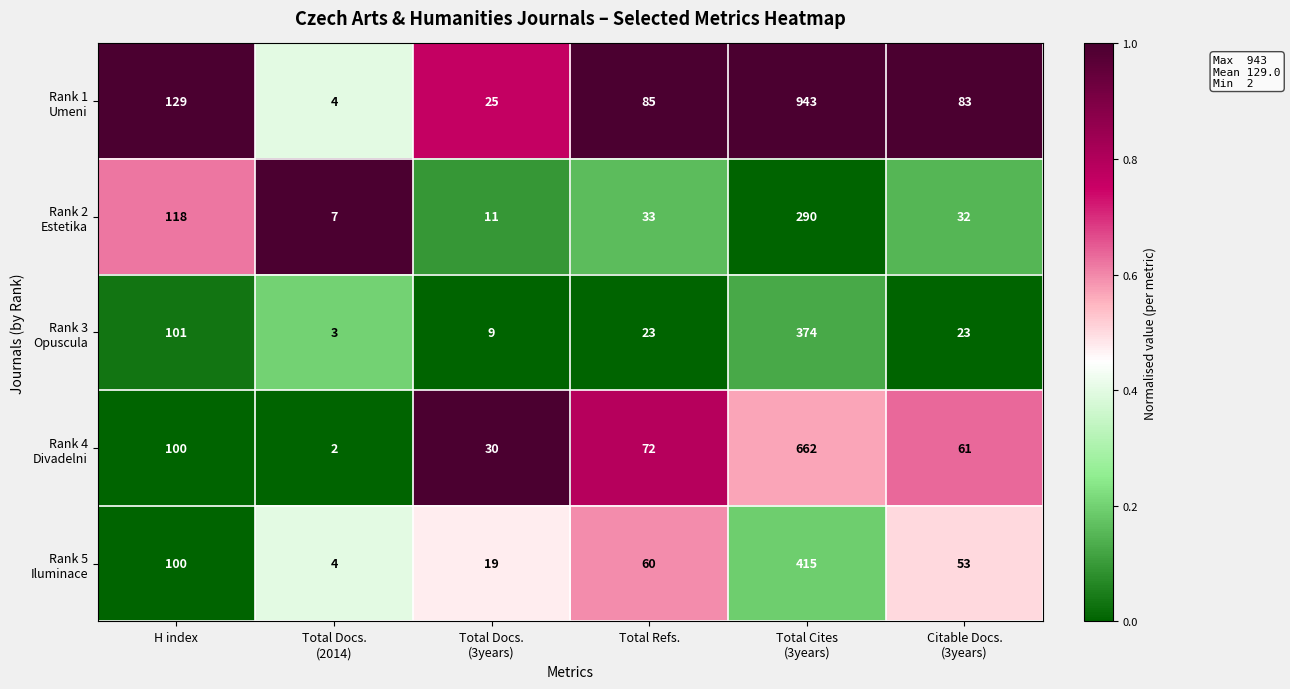

Count the number of categories in the chart.

6